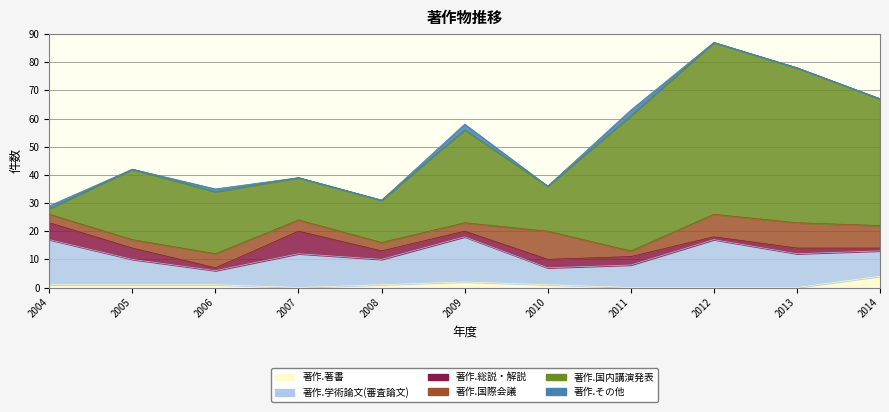

Reading left to right, transcribe all the data shown in this chart.

著作.著書: 1	1	1	0	1	2	1	0	0	0	4
著作.学術論文(審査論文): 16	9	5	12	9	16	6	8	17	12	9
著作.総説・解説: 6	4	1	8	3	2	3	3	1	2	1
著作.国際会議: 3	3	5	4	3	3	10	2	8	9	8
著作.国内講演発表: 2	25	22	15	15	33	16	48	61	55	45
著作.その他: 1	0	1	0	0	2	0	2	0	0	0